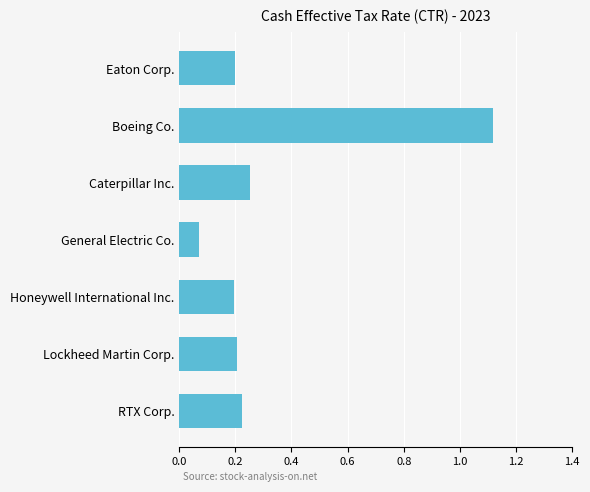

What position from the bottom is Boeing Co.?

6